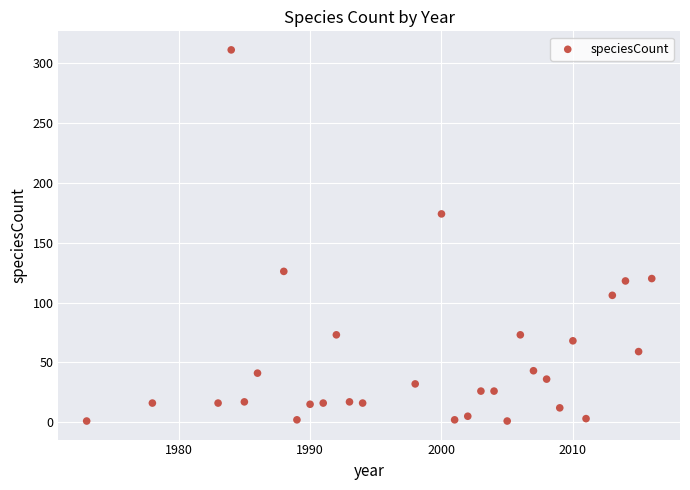

What Y value in the scatter plot is closest to 156?

174